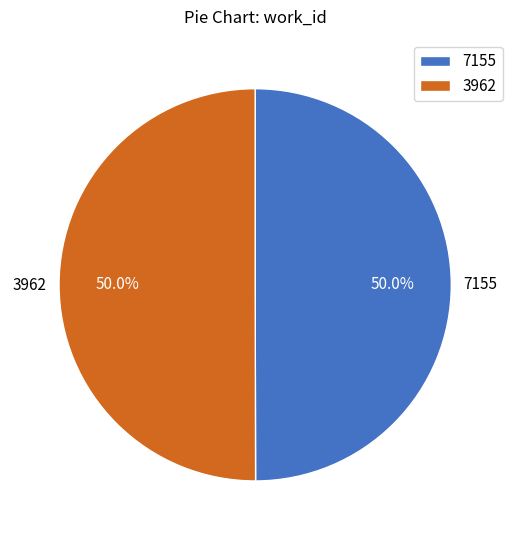

Count the number of slices in the pie.

2